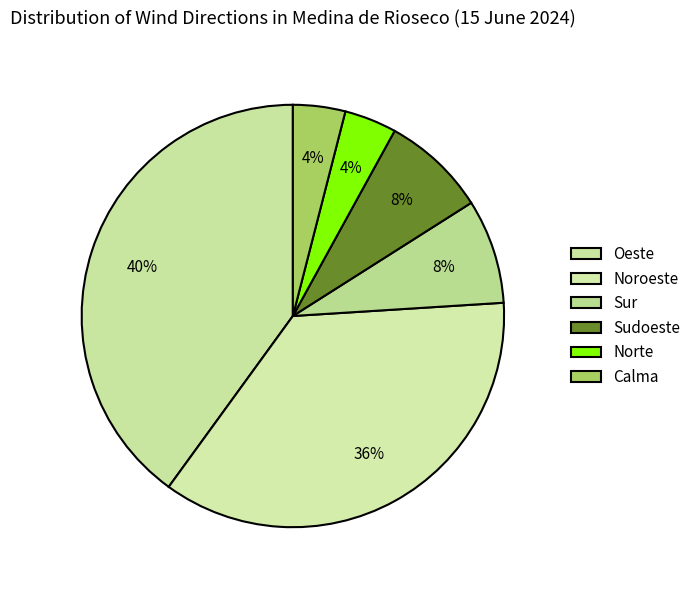

To the nearest percent, what portion does Norte represent?

4%